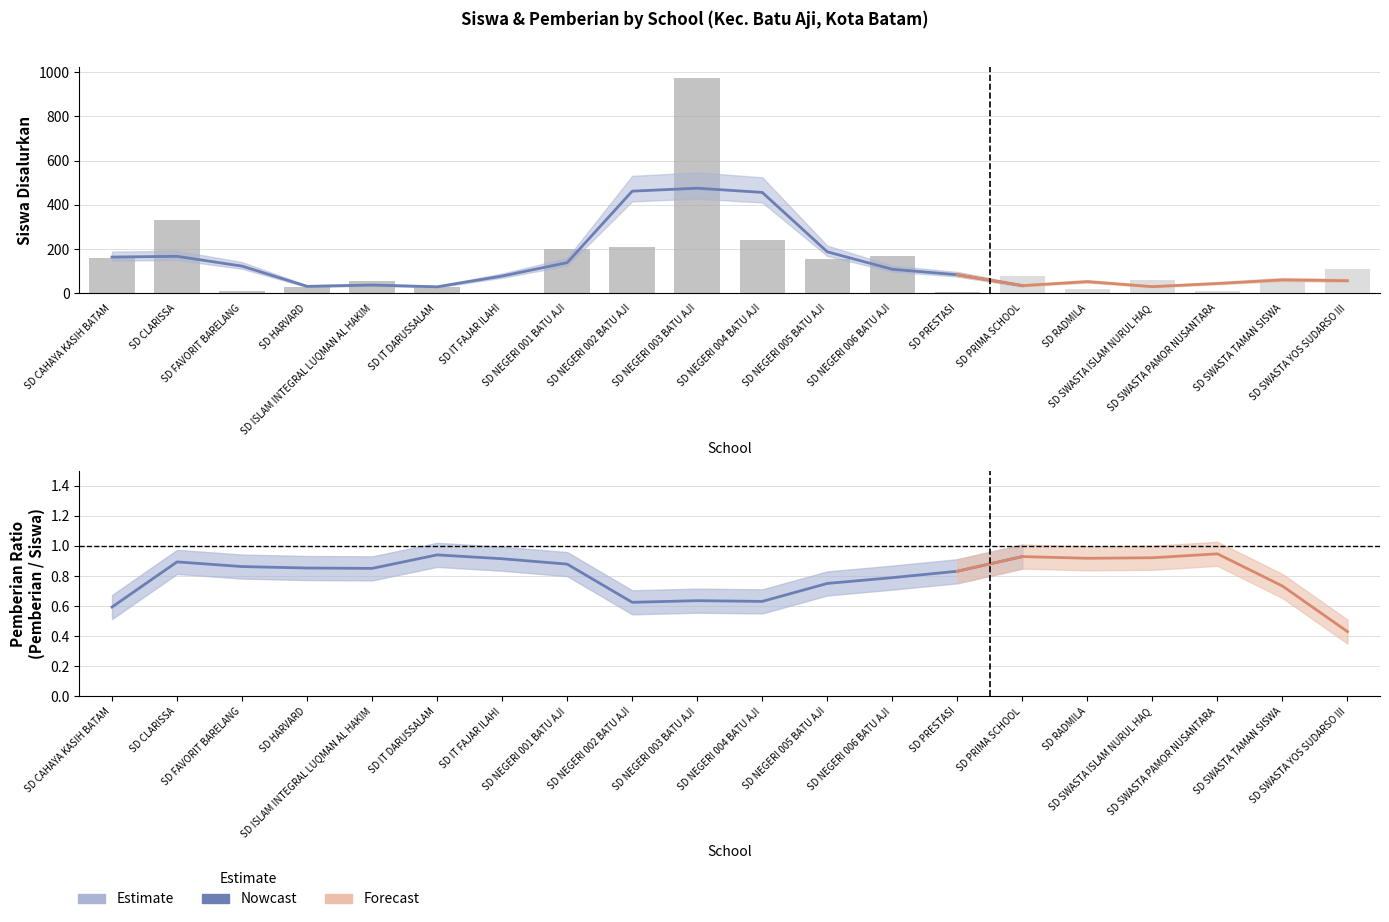

The value of Pemberian Dari Aktivasi Nominasi at SD NEGERI 001 BATU AJI is 28. True or false?

False